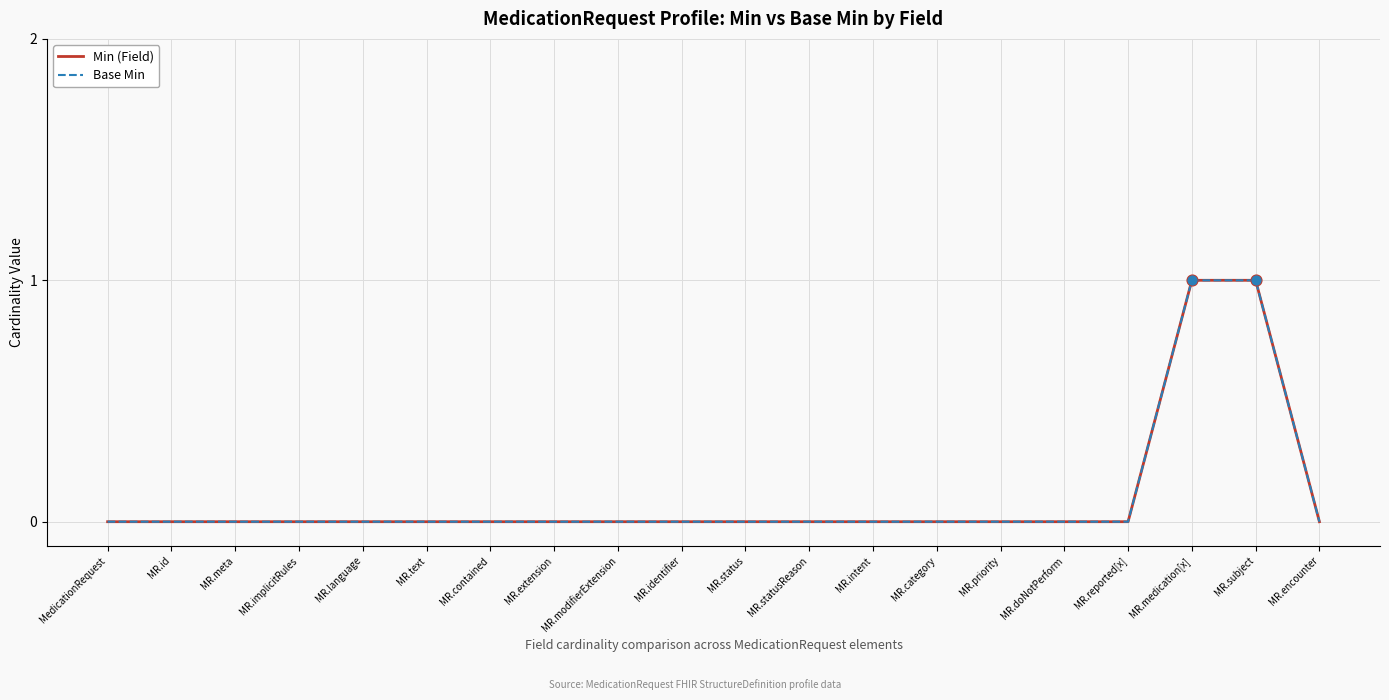

Is this an area chart (filled region under the line)?

No